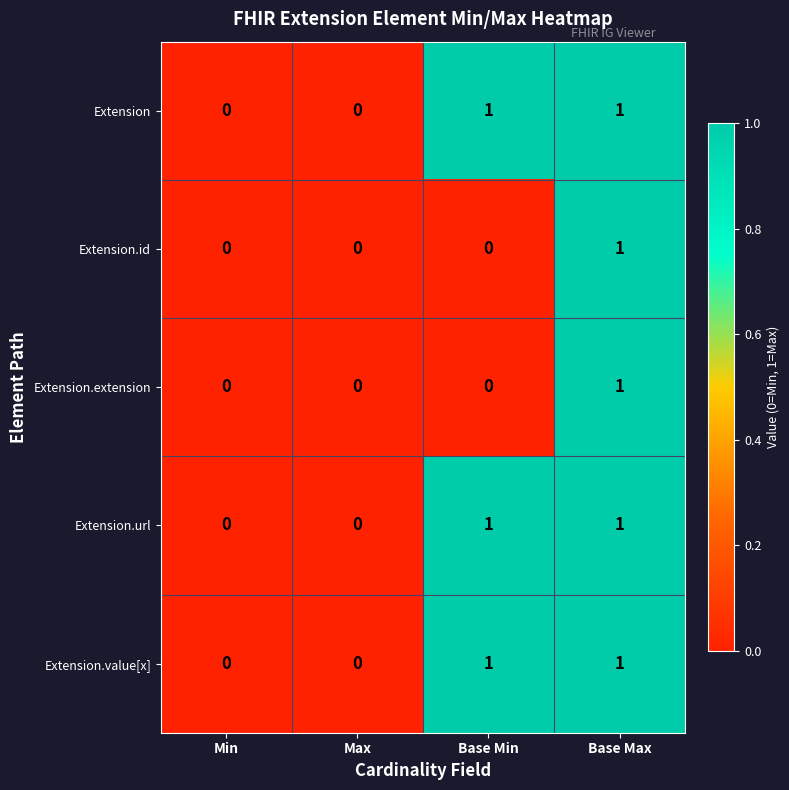

How many Extension values are between 0 and 1?

4